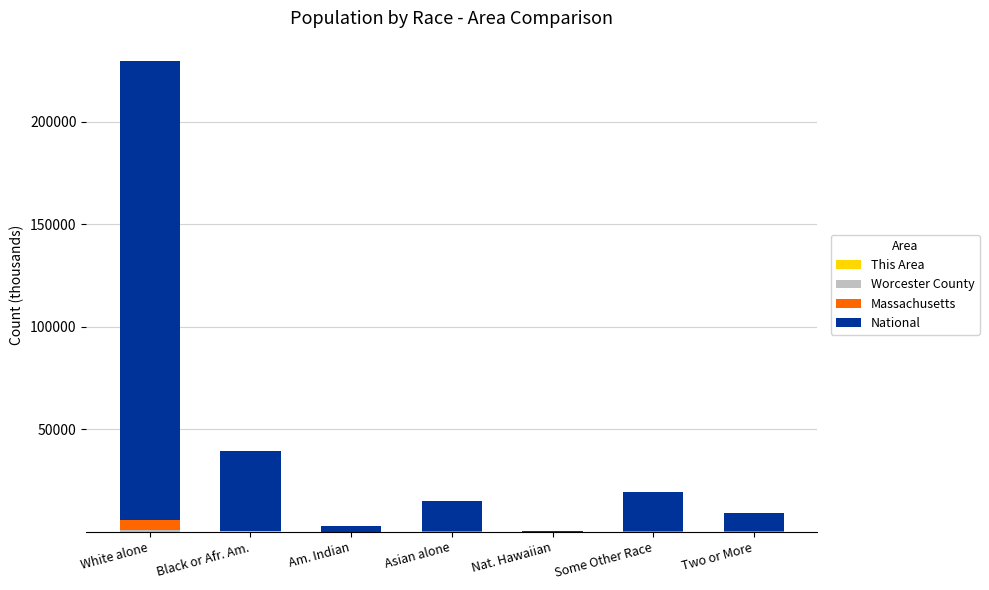

At which category is the sum across all series the highest?

White alone